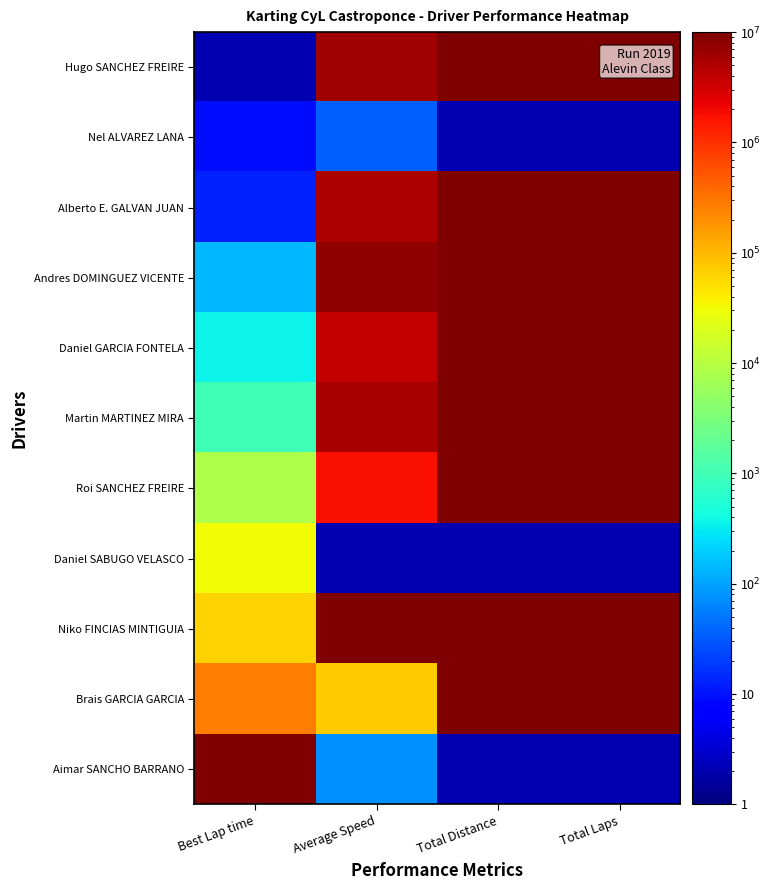

Reading left to right, list all the values displayed in this chart.

Hugo SANCHEZ FREIRE: Best Lap time=2.0	Average Speed=6060295.4	Total Distance=10000001.0	Total Laps=10000001.0
Nel ALVAREZ LANA: Best Lap time=9.6	Average Speed=35.3	Total Distance=2.0	Total Laps=2.0
Alberto E. GALVAN JUAN: Best Lap time=13.1	Average Speed=5132160.5	Total Distance=10000001.0	Total Laps=10000001.0
Andres DOMINGUEZ VICENTE: Best Lap time=136.0	Average Speed=7694073.7	Total Distance=10000001.0	Total Laps=10000001.0
Daniel GARCIA FONTELA: Best Lap time=351.9	Average Speed=3849017.1	Total Distance=10000001.0	Total Laps=10000001.0
Martin MARTINEZ MIRA: Best Lap time=963.2	Average Speed=5389991.4	Total Distance=10000001.0	Total Laps=10000001.0
Roi SANCHEZ FREIRE: Best Lap time=8249.7	Average Speed=1817830.3	Total Distance=10000001.0	Total Laps=10000001.0
Daniel SABUGO VELASCO: Best Lap time=32238.5	Average Speed=2.0	Total Distance=2.0	Total Laps=2.0
Niko FINCIAS MINTIGUIA: Best Lap time=62036.8	Average Speed=10000001.0	Total Distance=10000001.0	Total Laps=10000001.0
Brais GARCIA GARCIA: Best Lap time=267975.6	Average Speed=71542.0	Total Distance=10000001.0	Total Laps=10000001.0
Aimar SANCHO BARRANO: Best Lap time=10000001.0	Average Speed=73.7	Total Distance=2.0	Total Laps=2.0